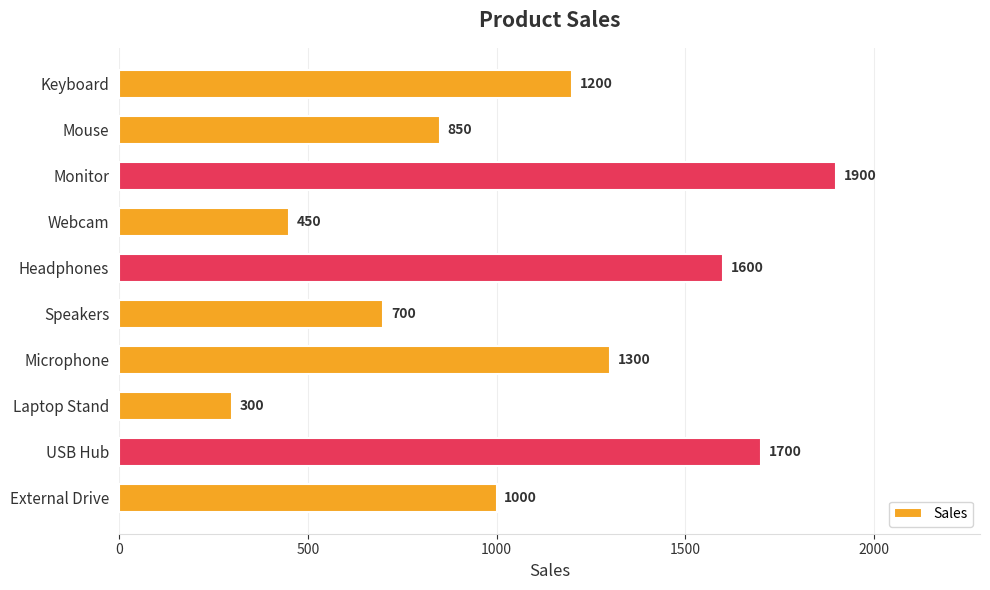

List the labels in order of value, largest first.

Monitor, USB Hub, Headphones, Microphone, Keyboard, External Drive, Mouse, Speakers, Webcam, Laptop Stand